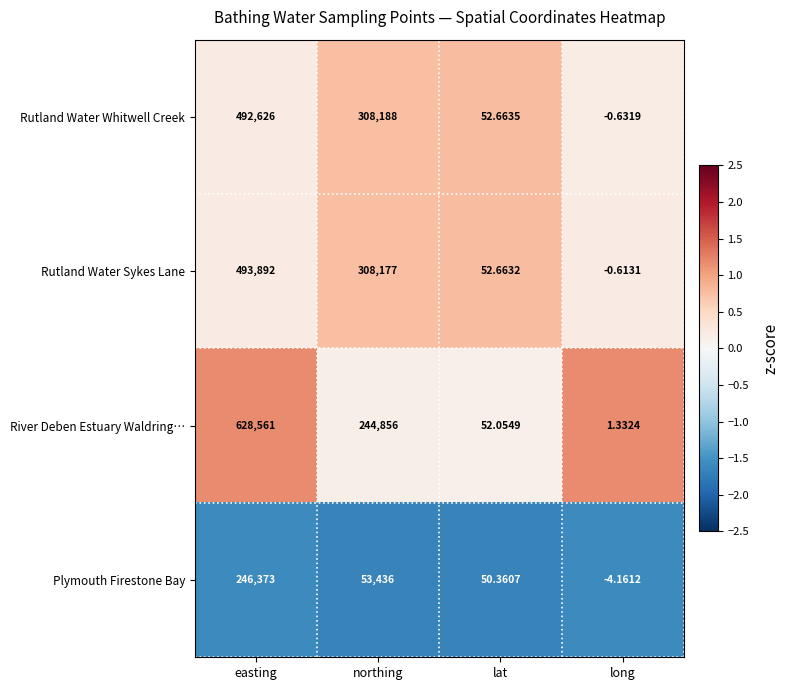

Which series has the largest total across all categories?

River Deben Estuary Waldring…